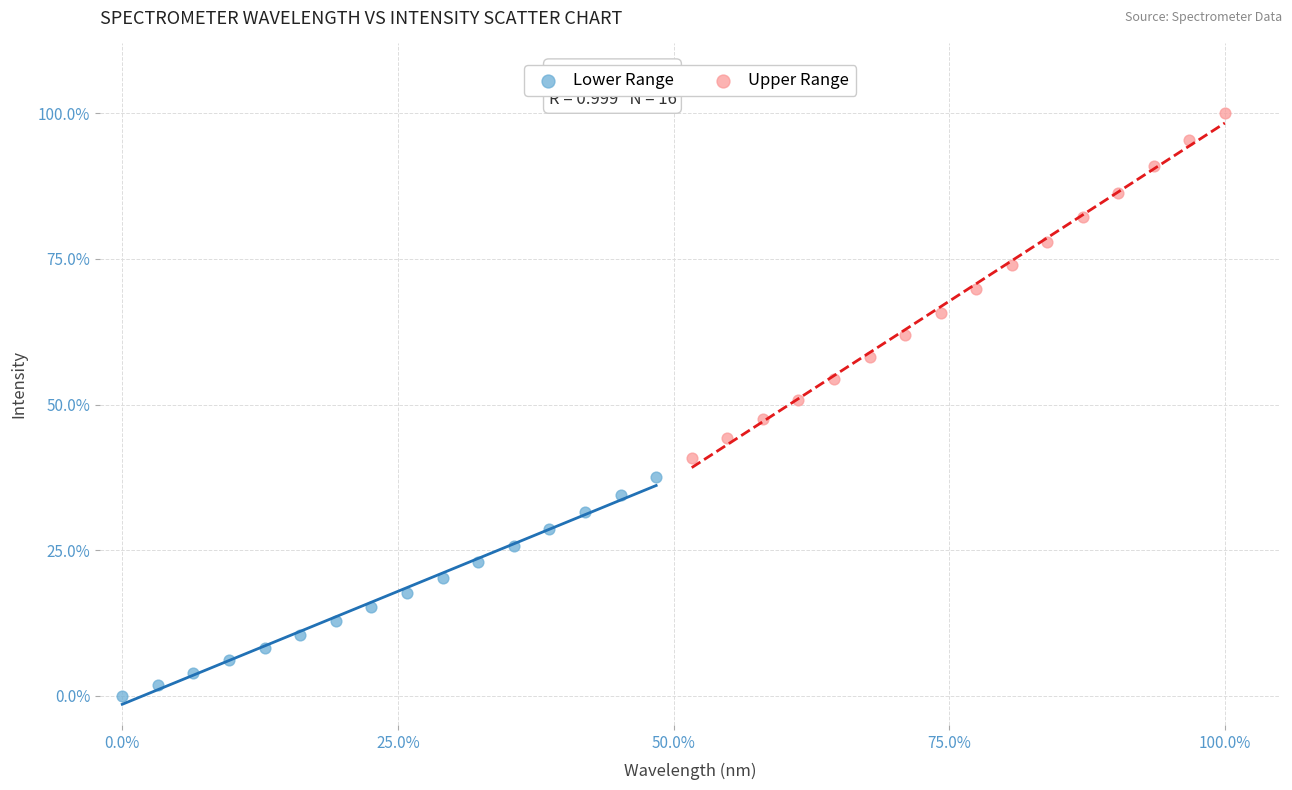

Which series contains the lowest Y value?

Lower Range